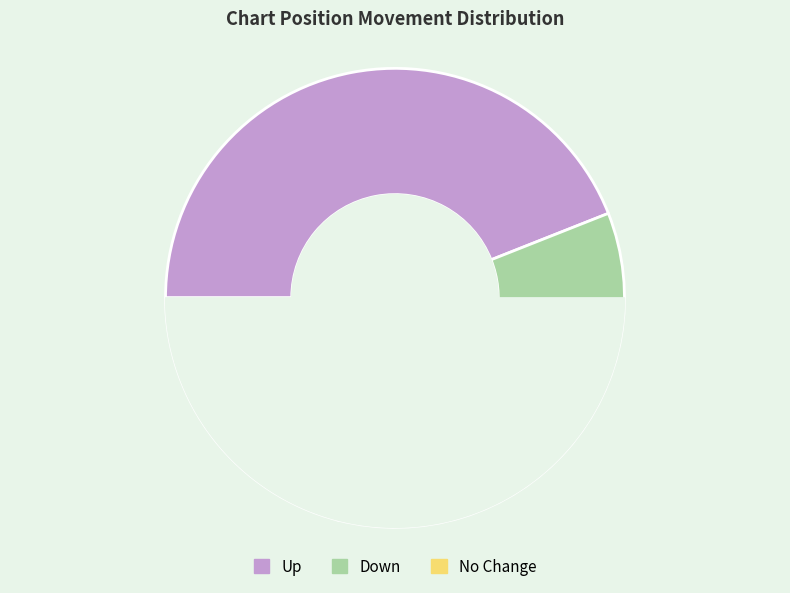

Count the number of slices in the pie.

3